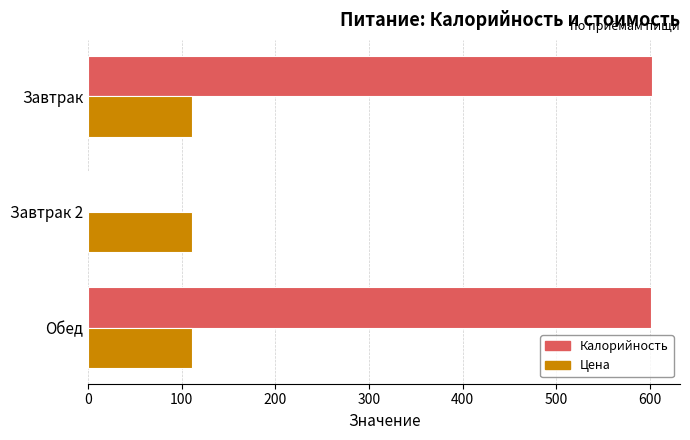

Between Завтрак 2 and Обед, which series saw the biggest shift?

Калорийность